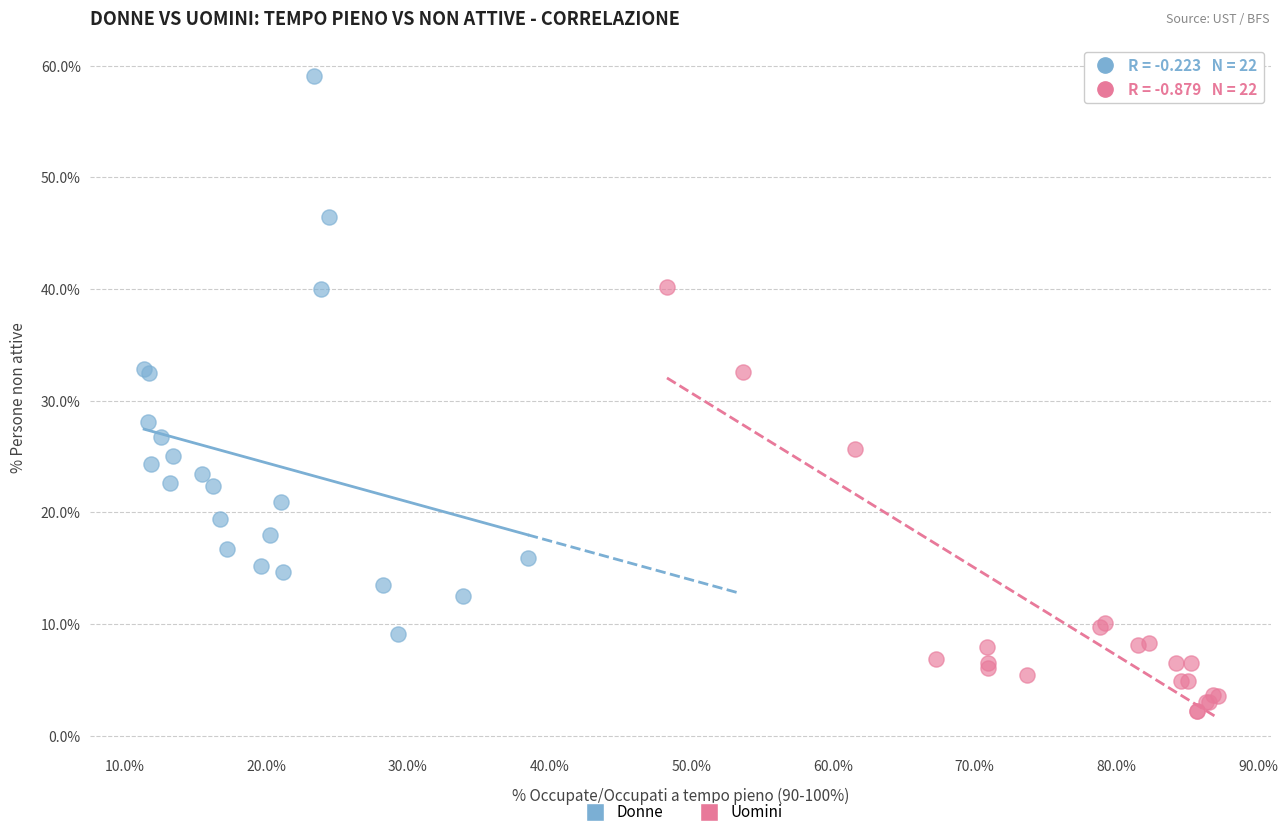

Which series contains the lowest Y value?

Uomini